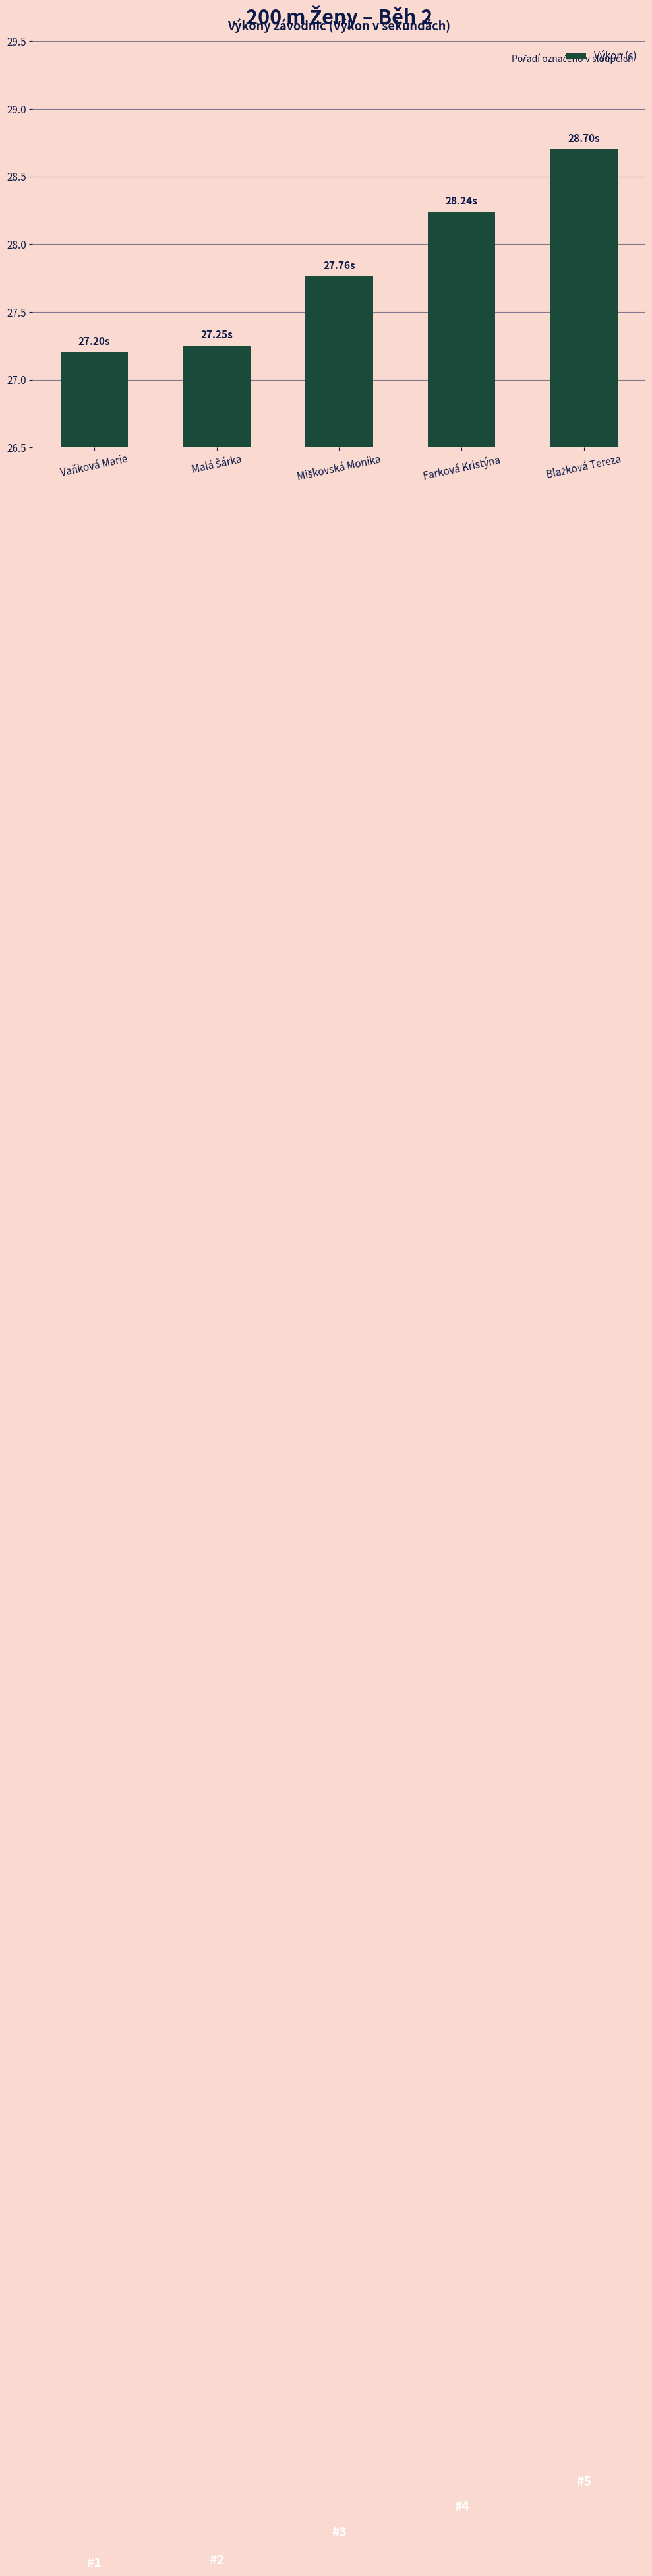

What is the difference between the maximum and minimum values?

1.5